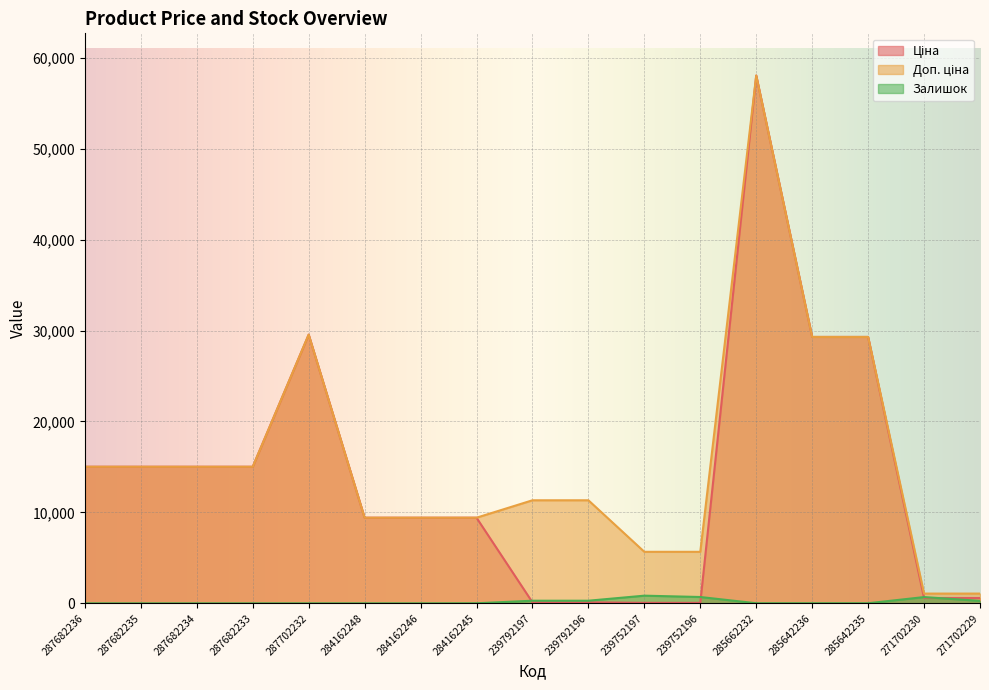

Where is the first local maximum for Доп. ціна?

287702232